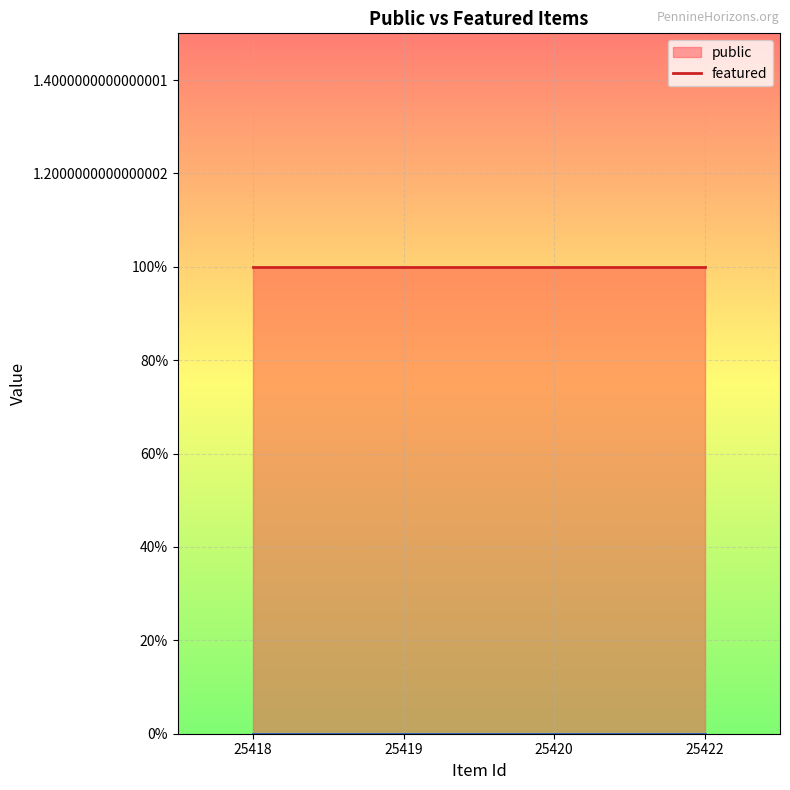

True or false: featured line and public line cross at least once.

False